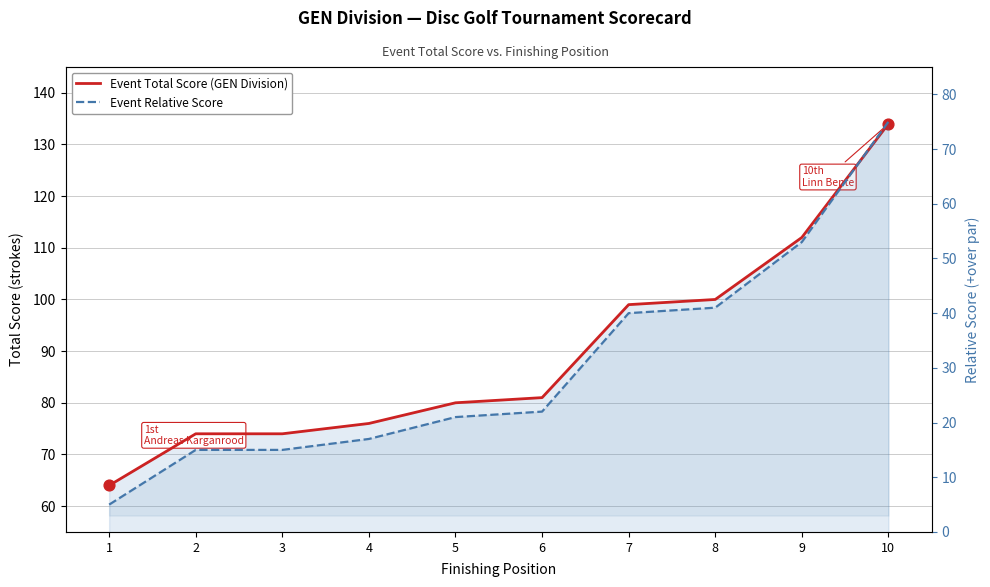

At which category is the sum across all series the highest?

10